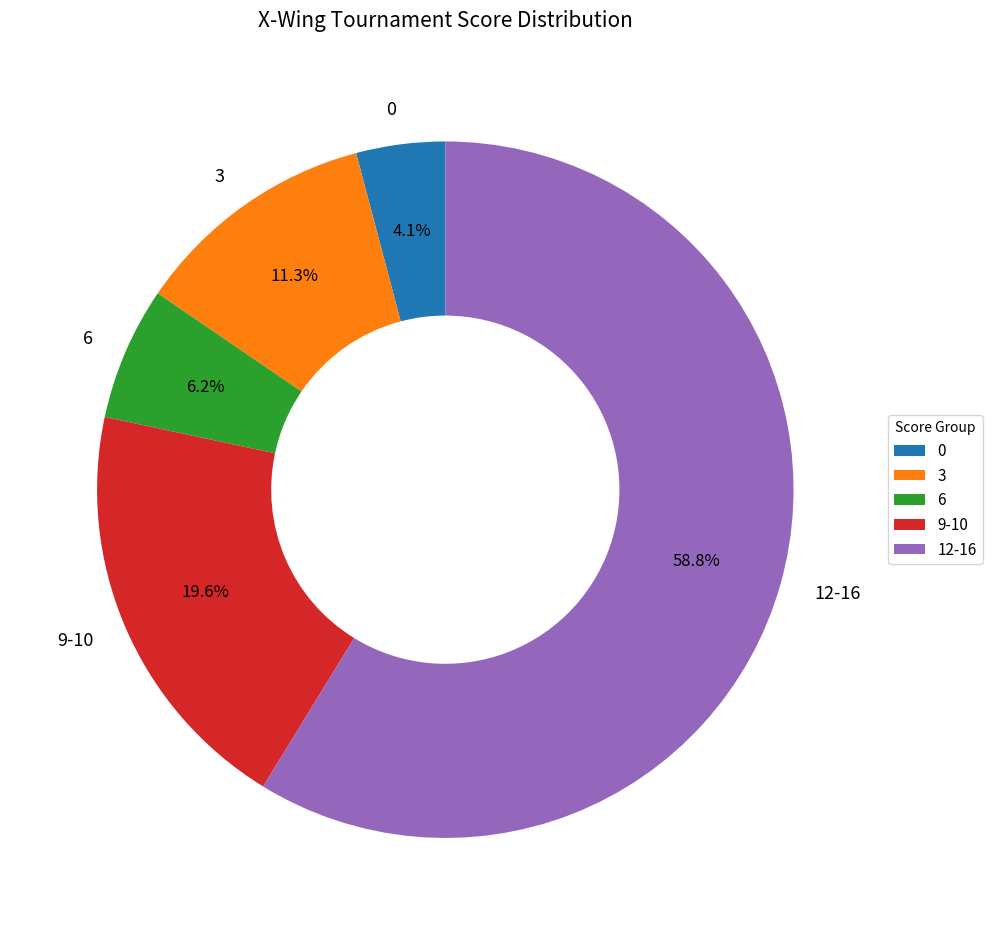

Is there a majority slice in this chart?

Yes